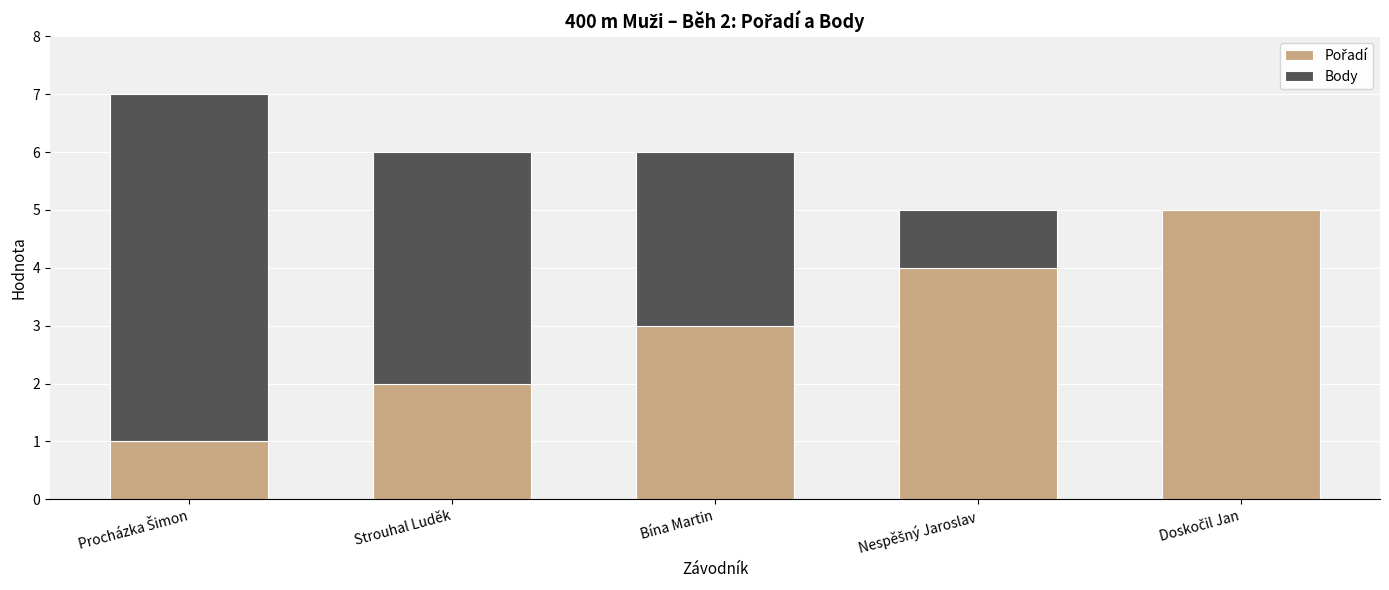

What is the sum of the Body values at Doskočil Jan and Nespěšný Jaroslav?

1